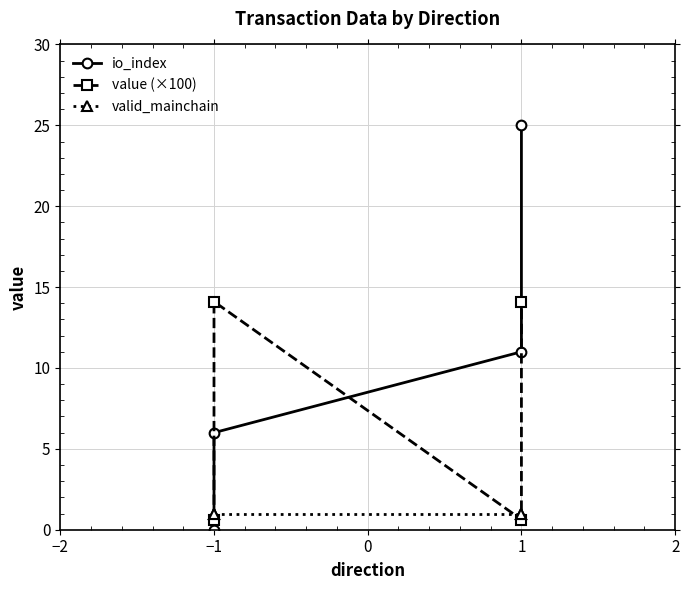

How many lines are shown in the chart?

3